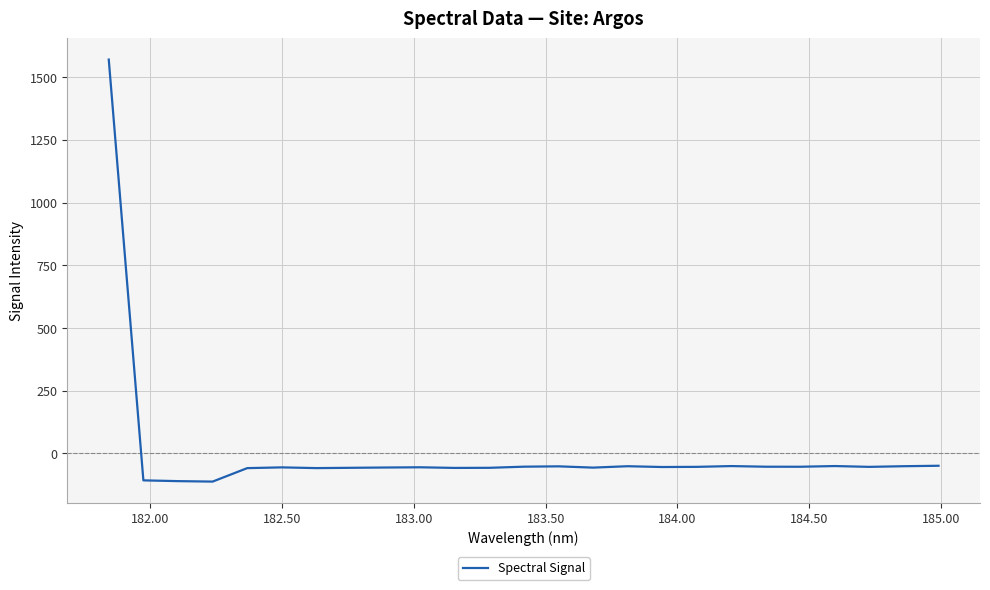

What is the greatest value displayed?

1571.0